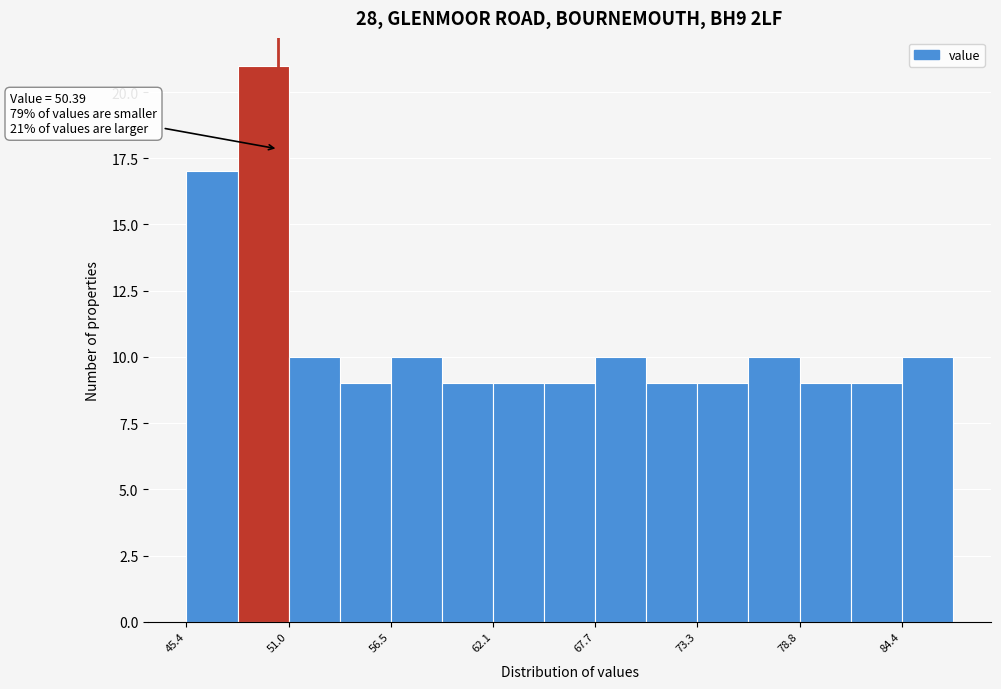

Around what value on the x-axis is the tallest bar? Give the approximate position of its centre, as read against the axis.

50